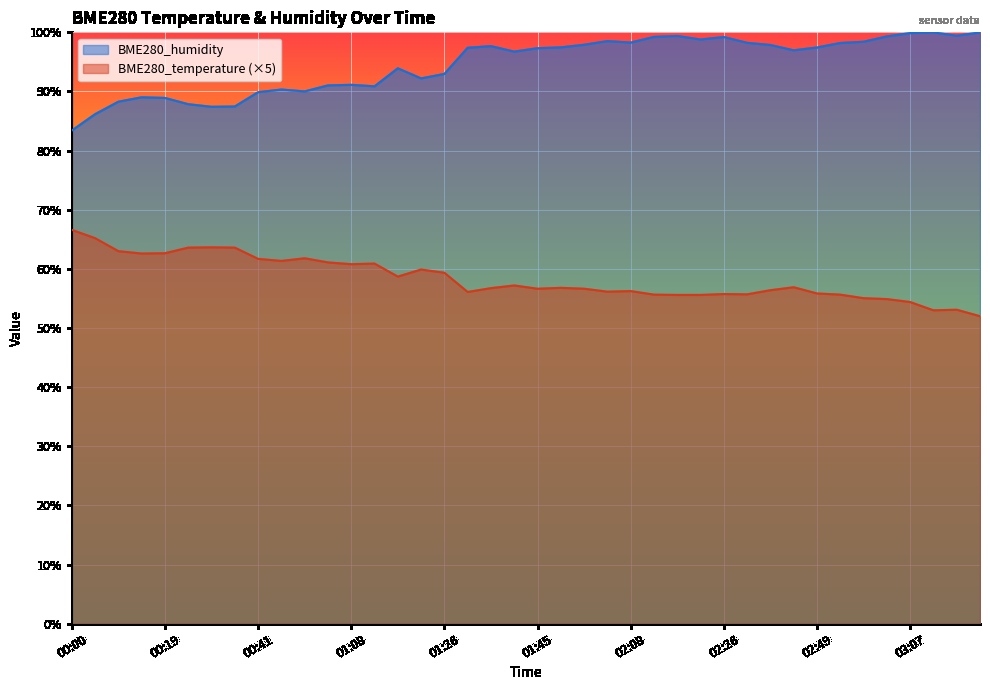

True or false: BME280_humidity and BME280_temperature intersect in this chart.

False